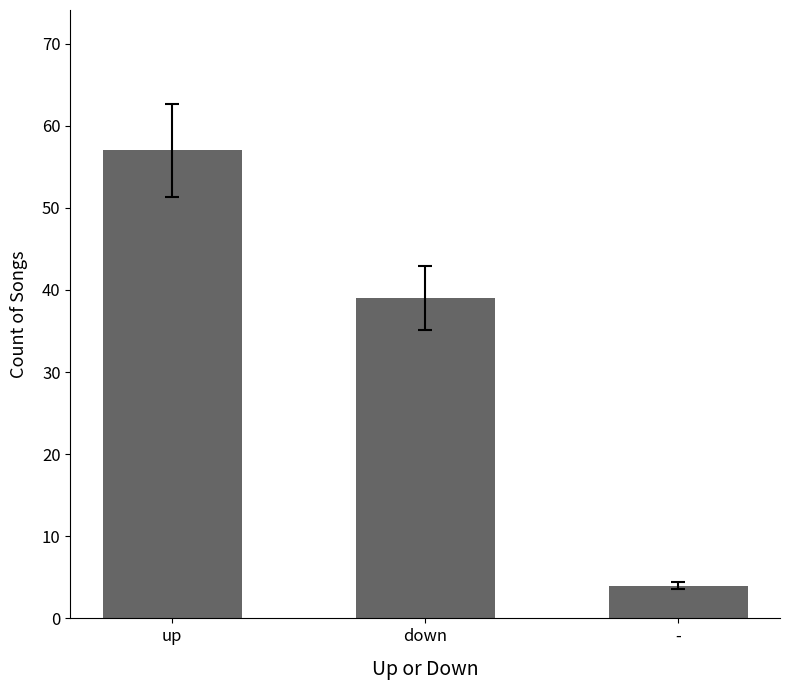

Count the number of data series in this chart.

1